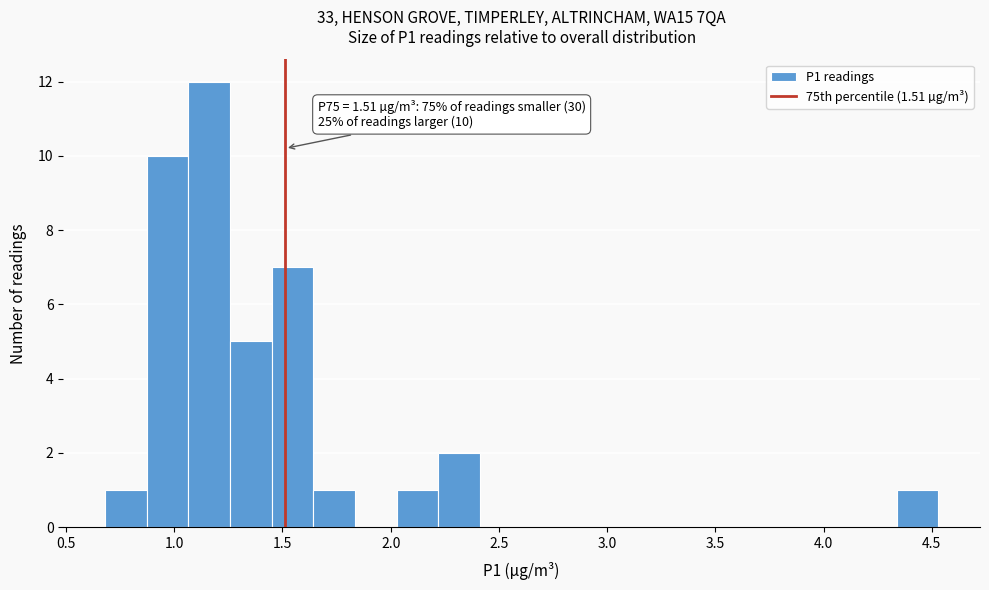

Around what value on the x-axis is the tallest bar? Give the approximate position of its centre, as read against the axis.

1.15